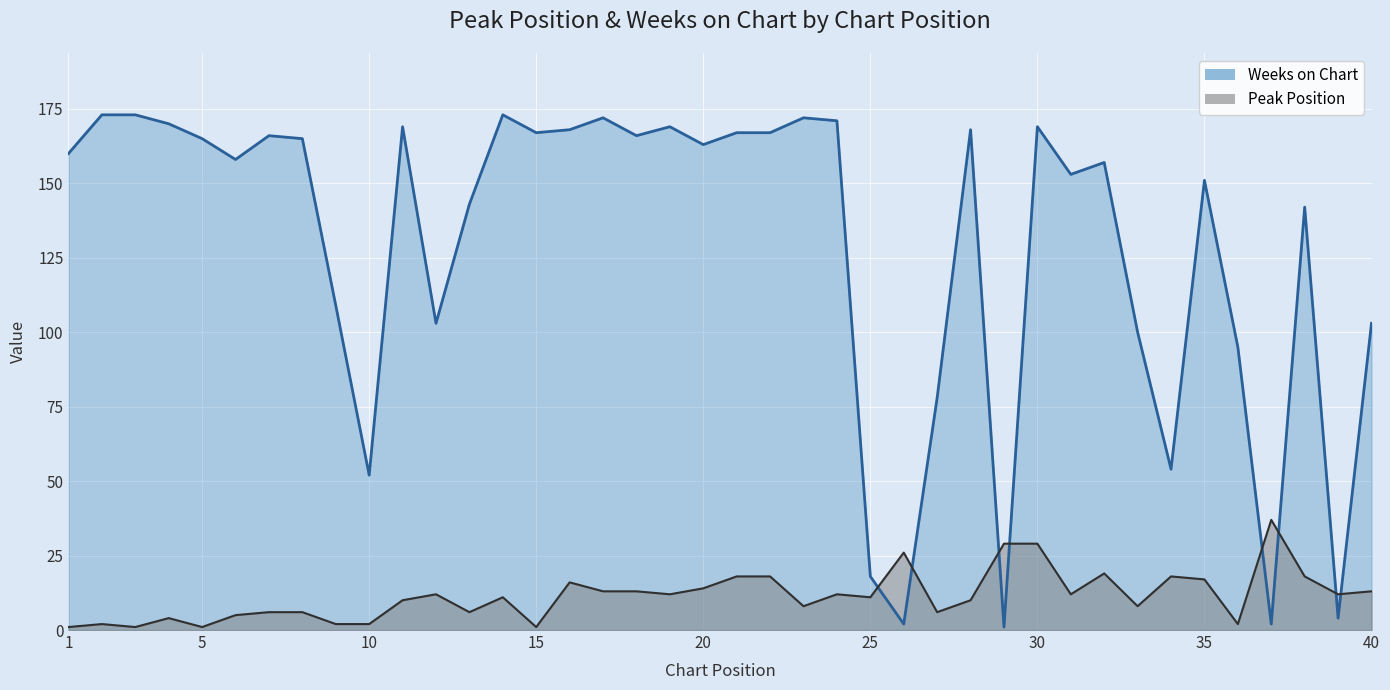

At how many categories does at least one series exceed 48?

35